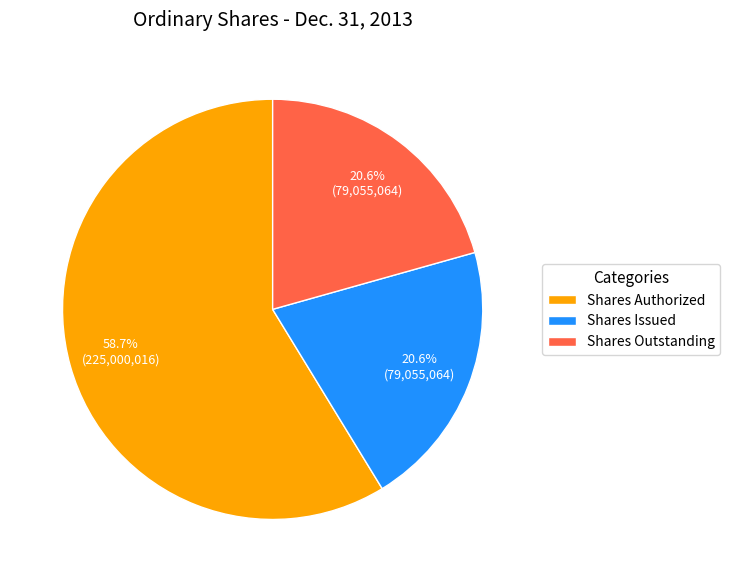

To the nearest percent, what is the combined percentage of Shares Issued and Shares Authorized?

79%